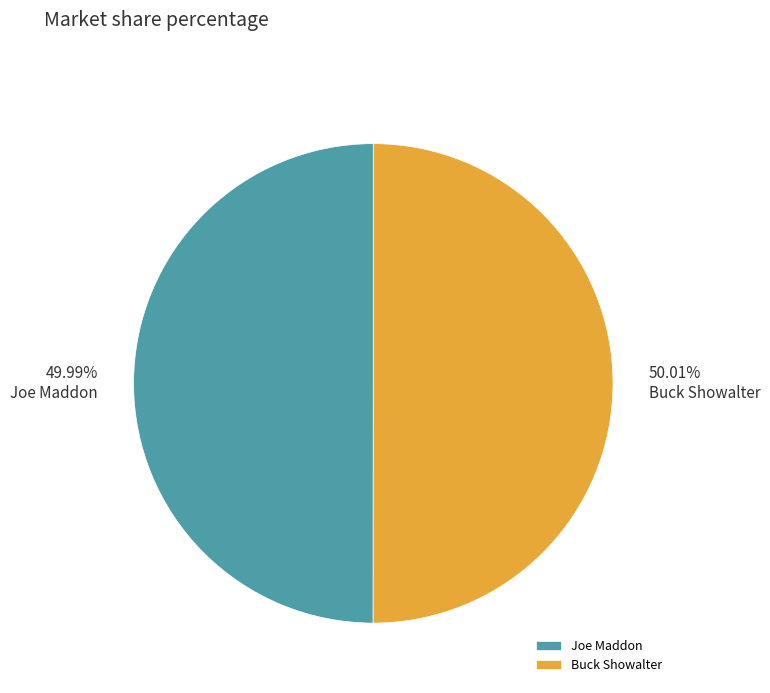

To the nearest percent, what portion does Buck Showalter represent?

50%